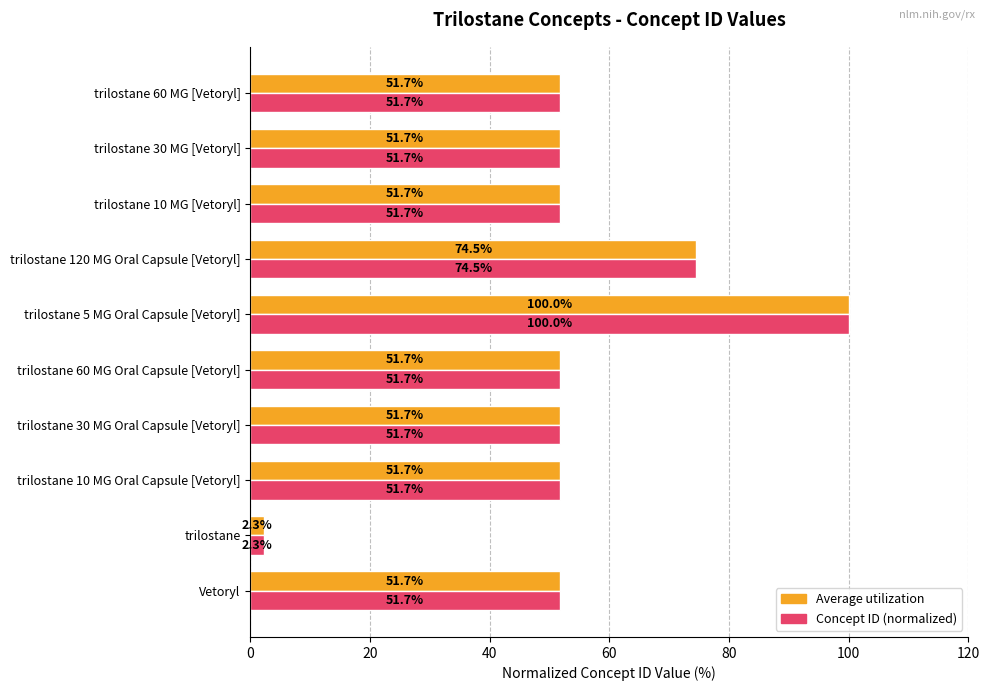

What is the total value across all series at trilostane?

4.6